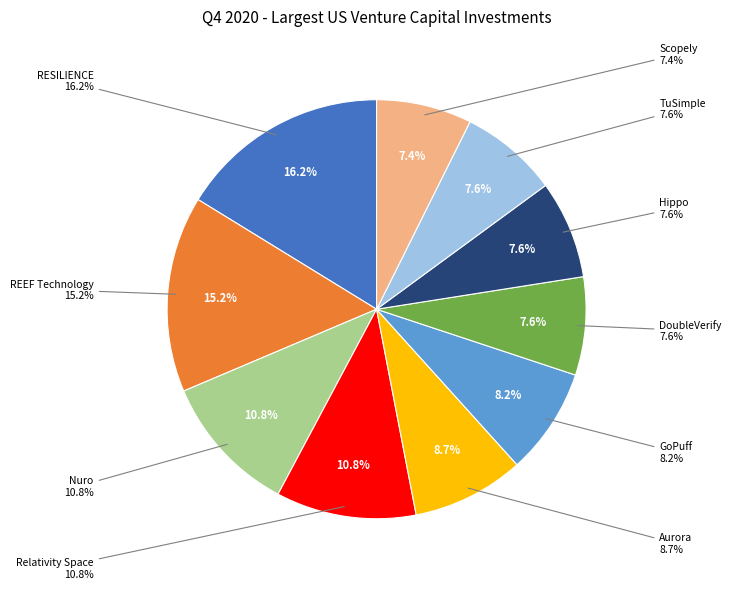

Is the sum of REEF Technology and GoPuff greater than half?

No